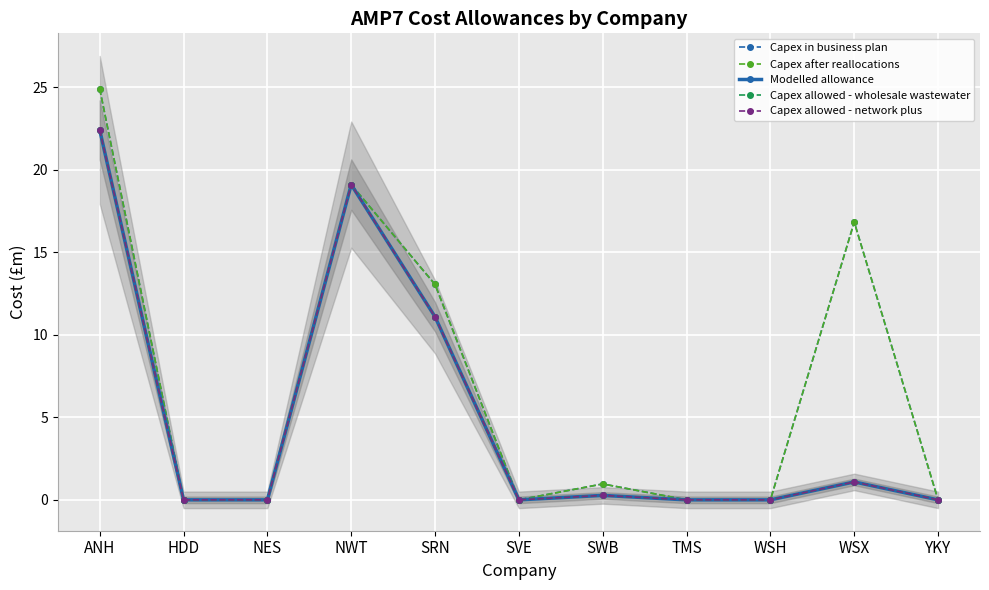

Which label corresponds to the smallest value in the chart?

HDD